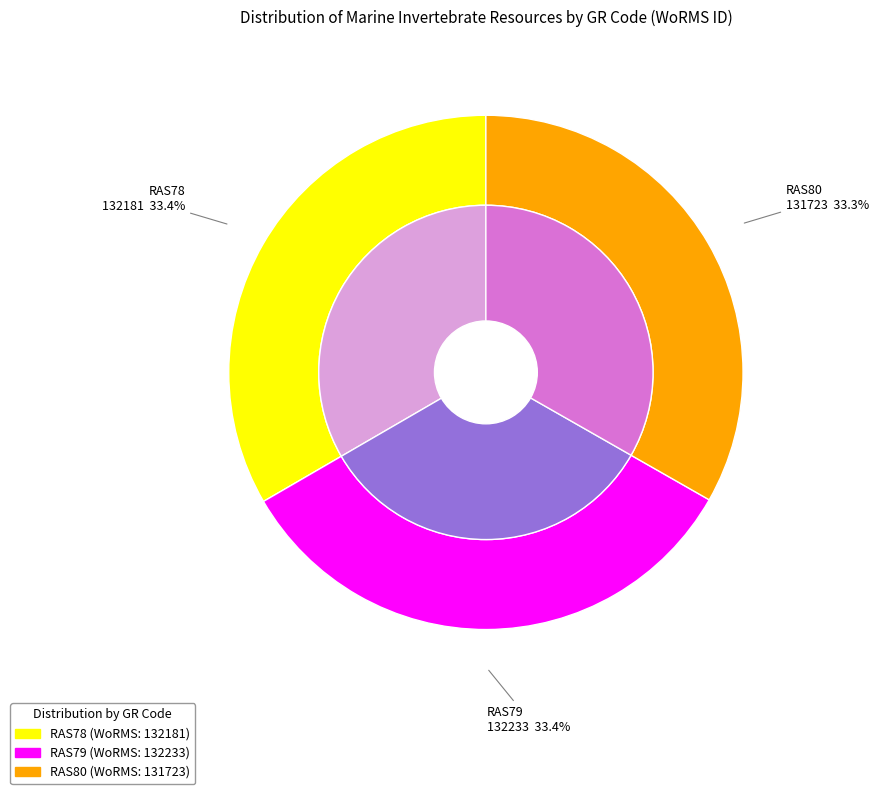

Rank the categories by value from lowest to highest.

RAS80, RAS78, RAS79